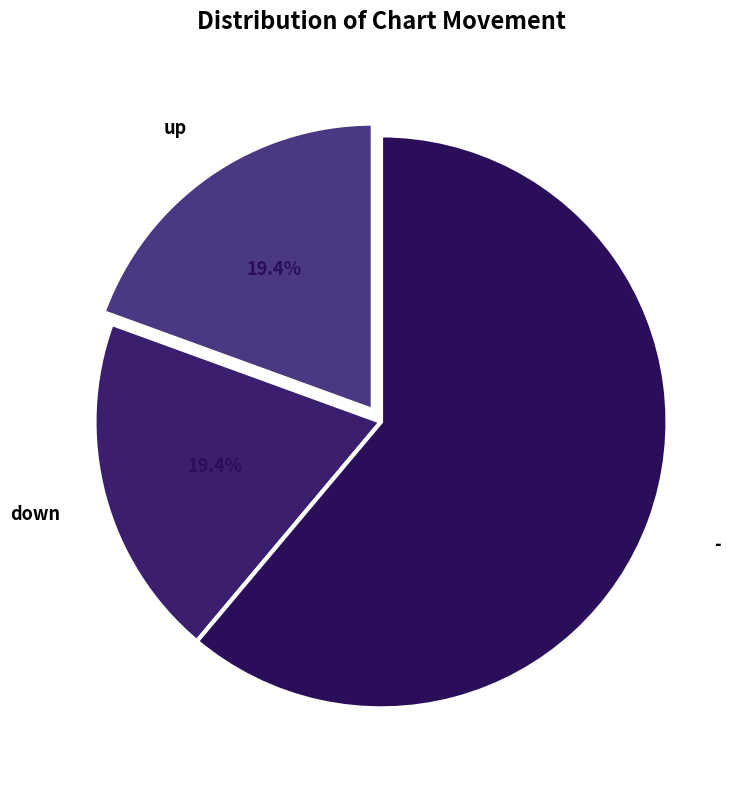

Count the number of slices in the pie.

3